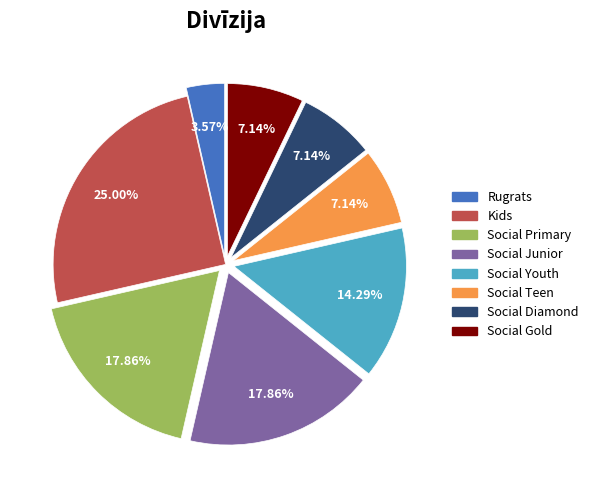

Combined, what portion of the pie is Social Diamond and Social Gold?

14.3%